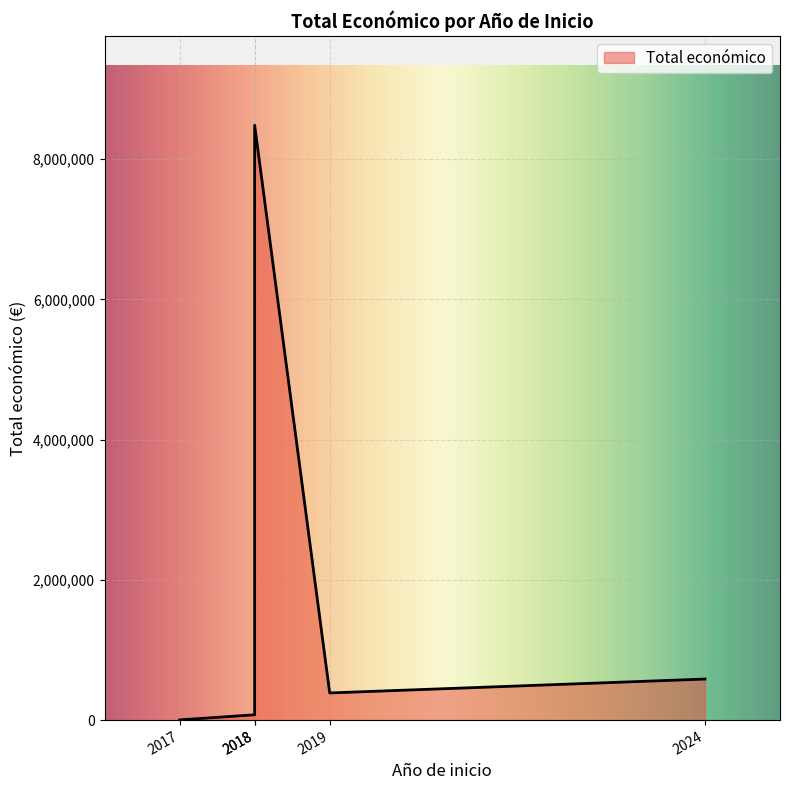

Reading left to right, extract all data points from this chart.

3000	75575	8484999	387426	585460